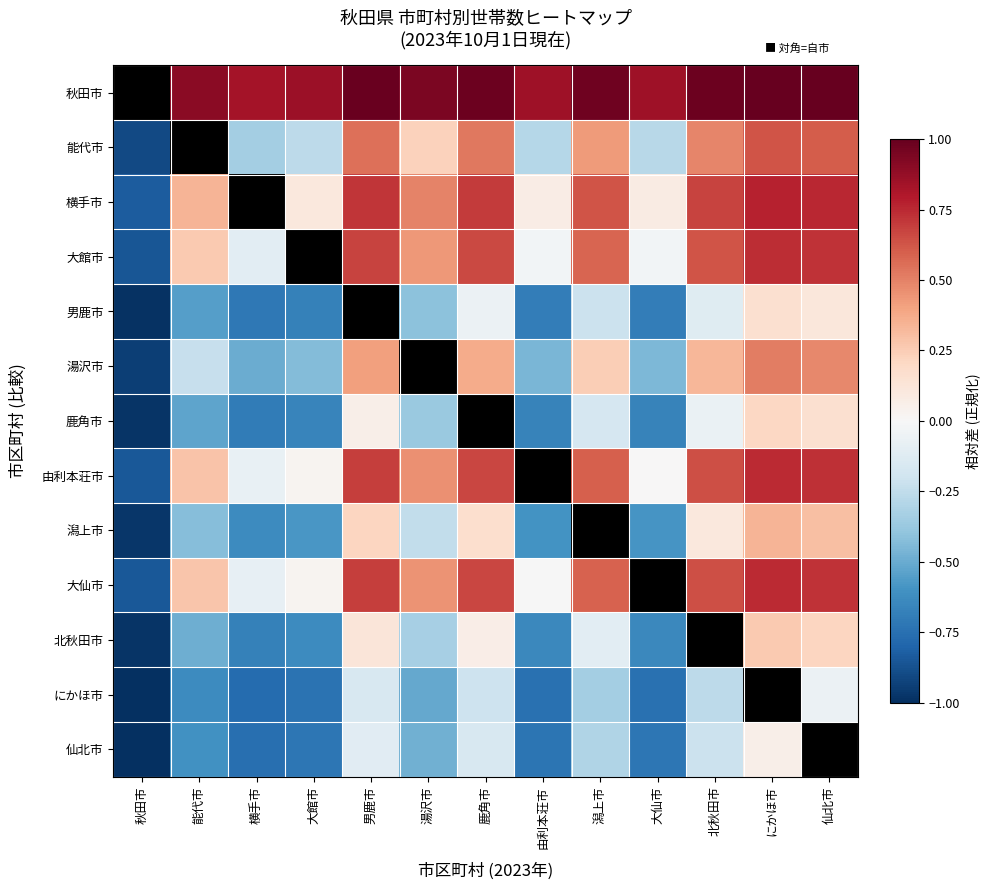

Which category has the highest value across all series?

秋田市